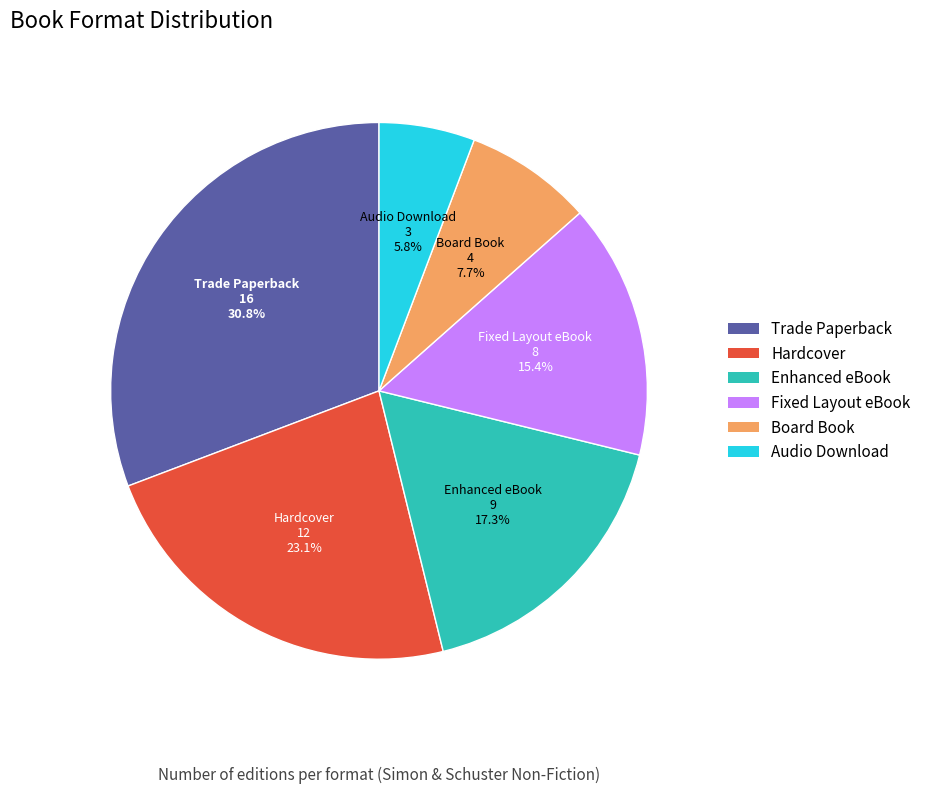

True or false: Hardcover accounts for 17% of the total.

False